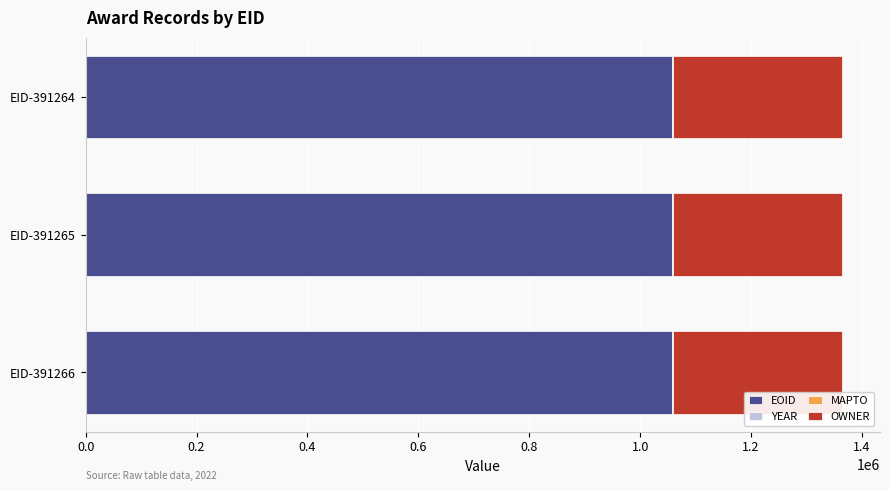

The EOID series shows 1057278 at EID-391265. True or false?

True